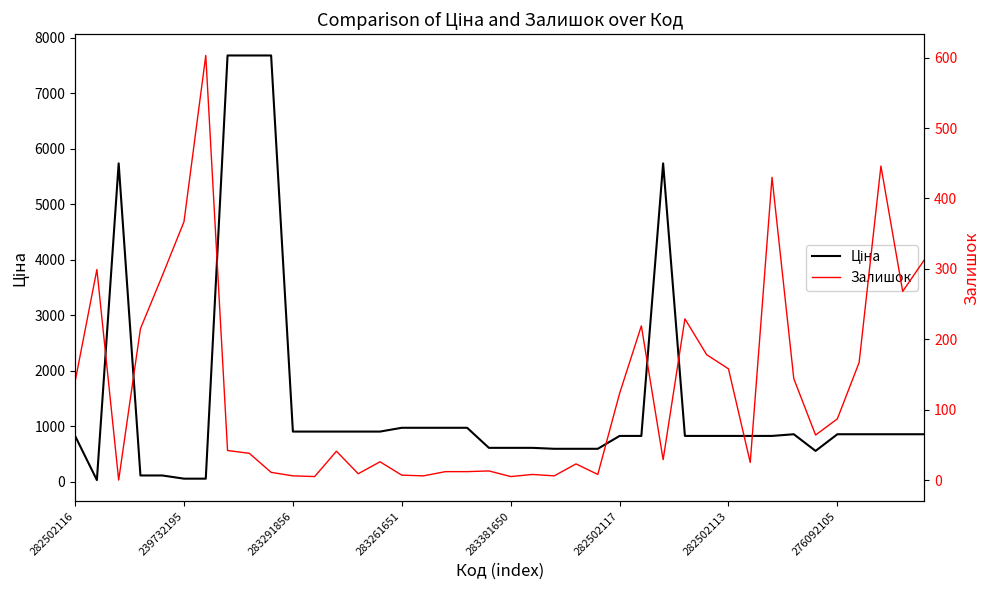

Is this an area chart (filled region under the line)?

No